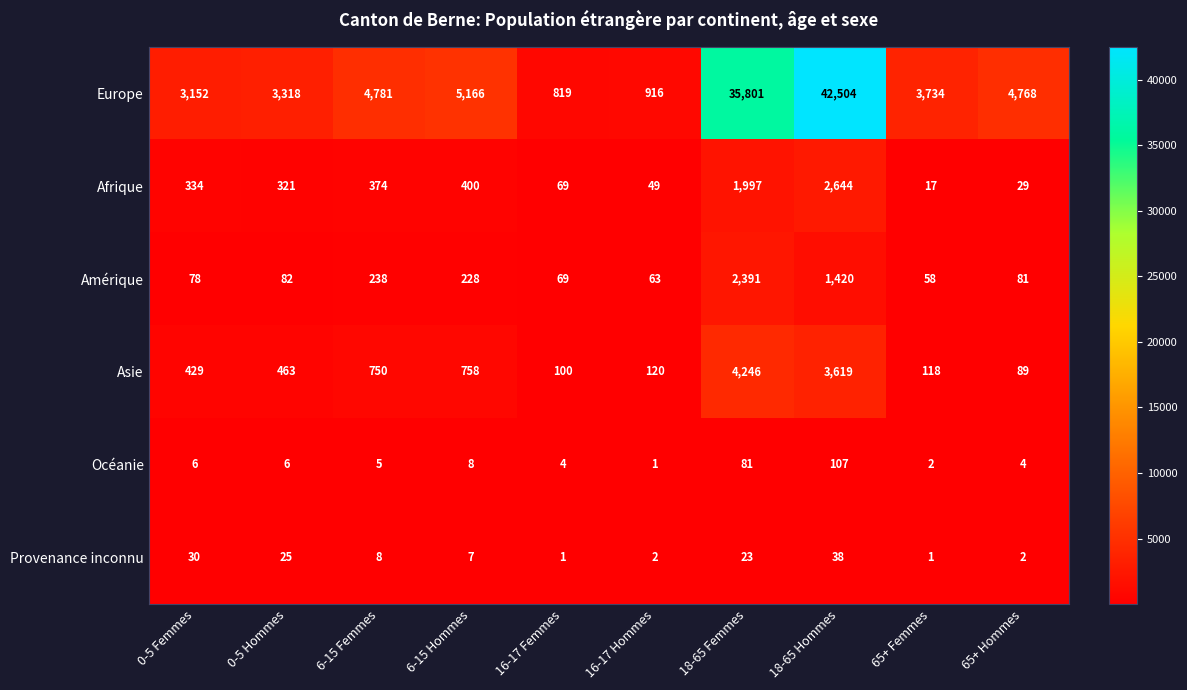

At 65+ Hommes, list the series in order from largest to smallest.

Europe, Asie, Amérique, Afrique, Océanie, Provenance inconnu